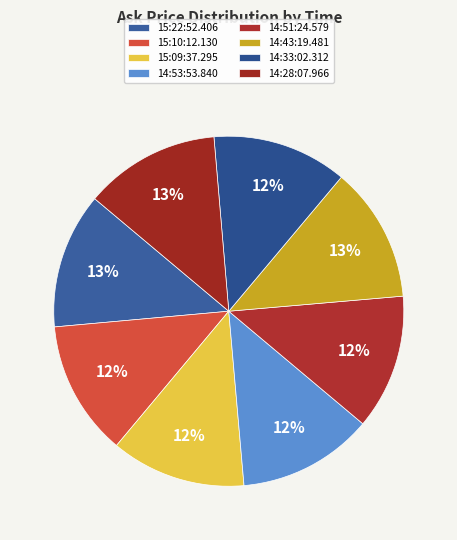

Count the number of slices in the pie.

8